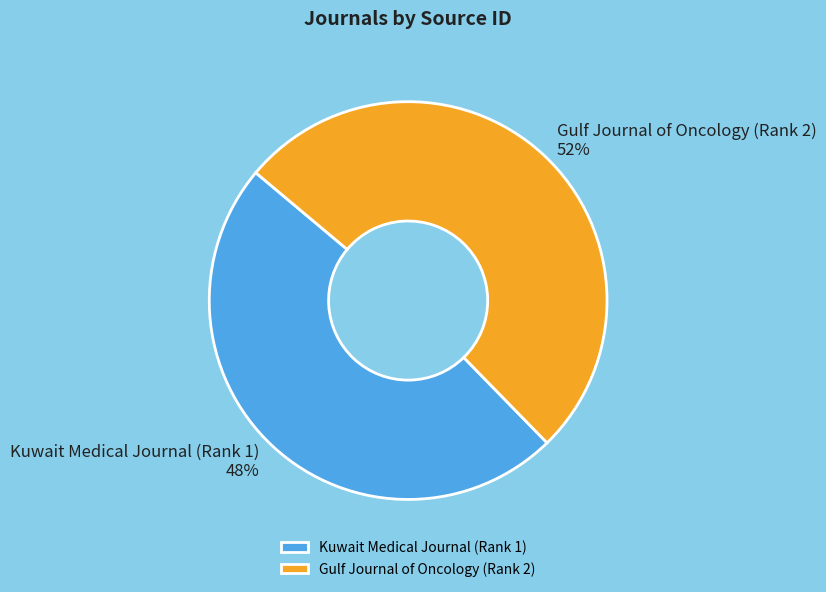

What is the smallest slice in the pie chart?

Kuwait Medical Journal (Rank 1)